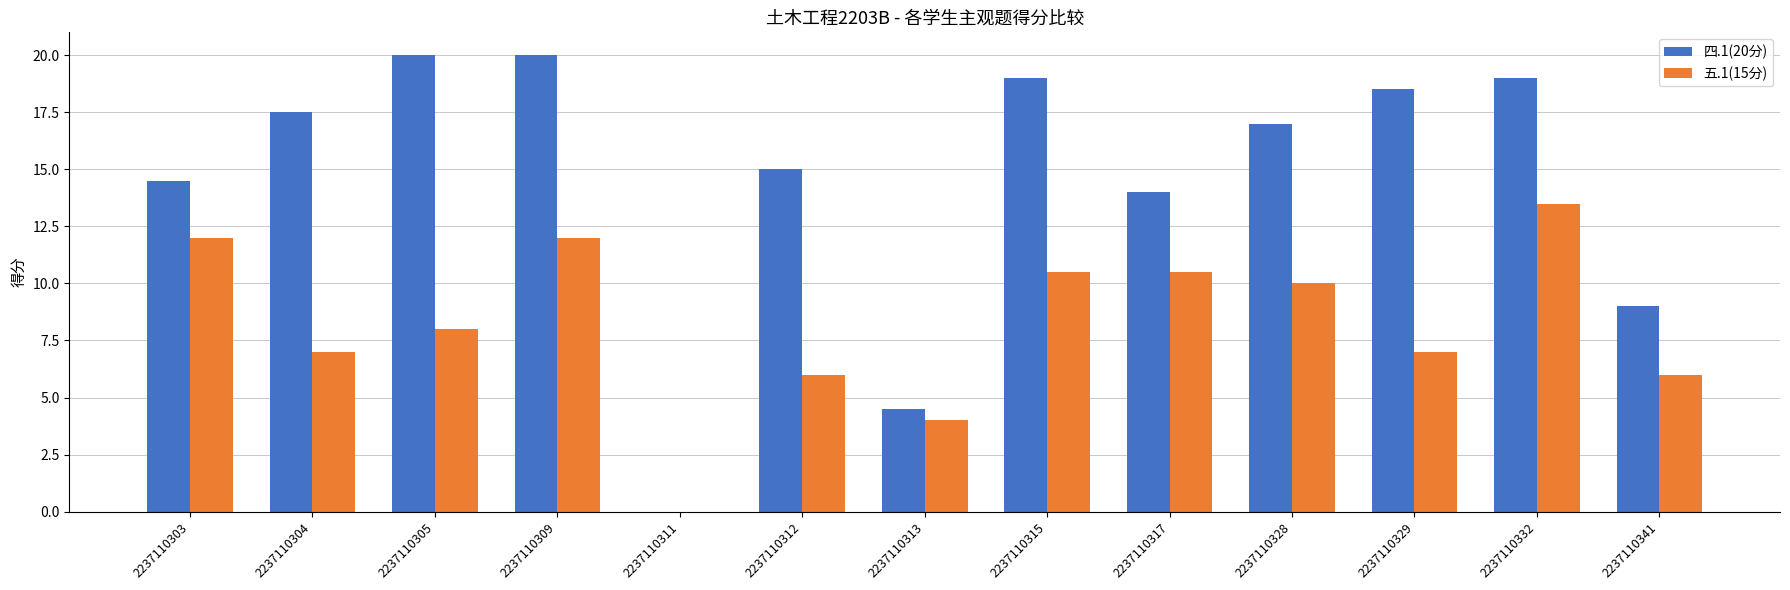

Are the bars horizontal?

No